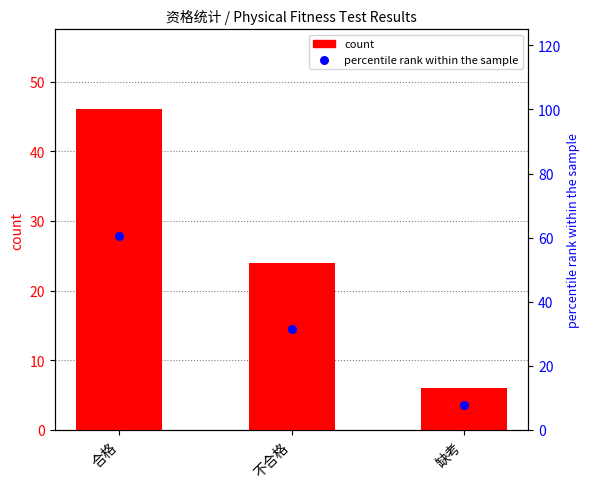

What are all the series names shown in the legend?

count, percentile rank within the sample